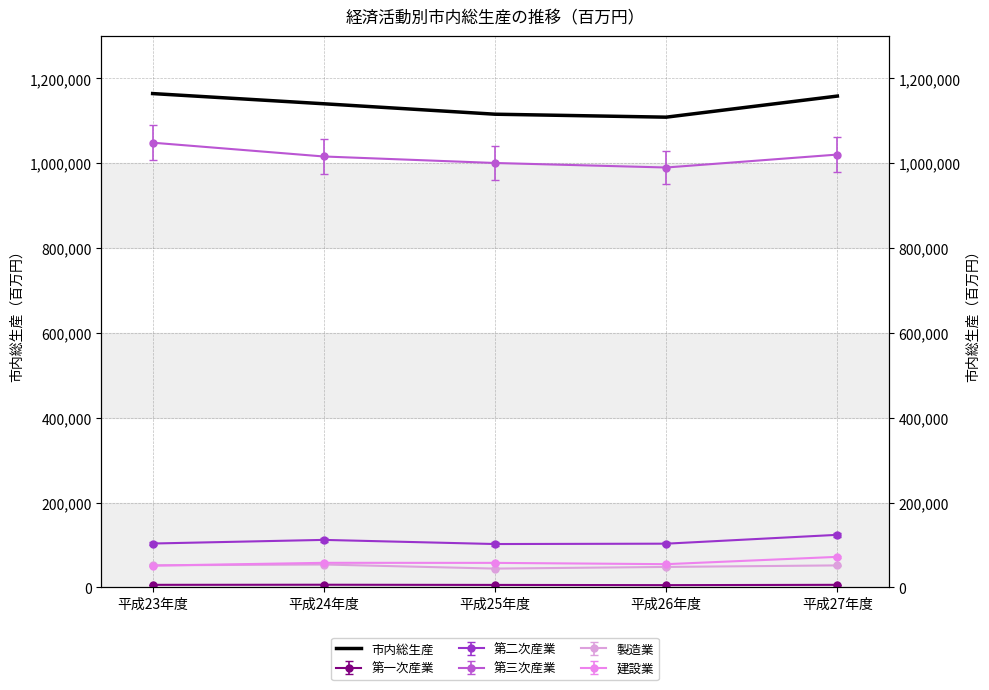

Between 平成26年度 and 平成27年度, which is larger?

平成27年度